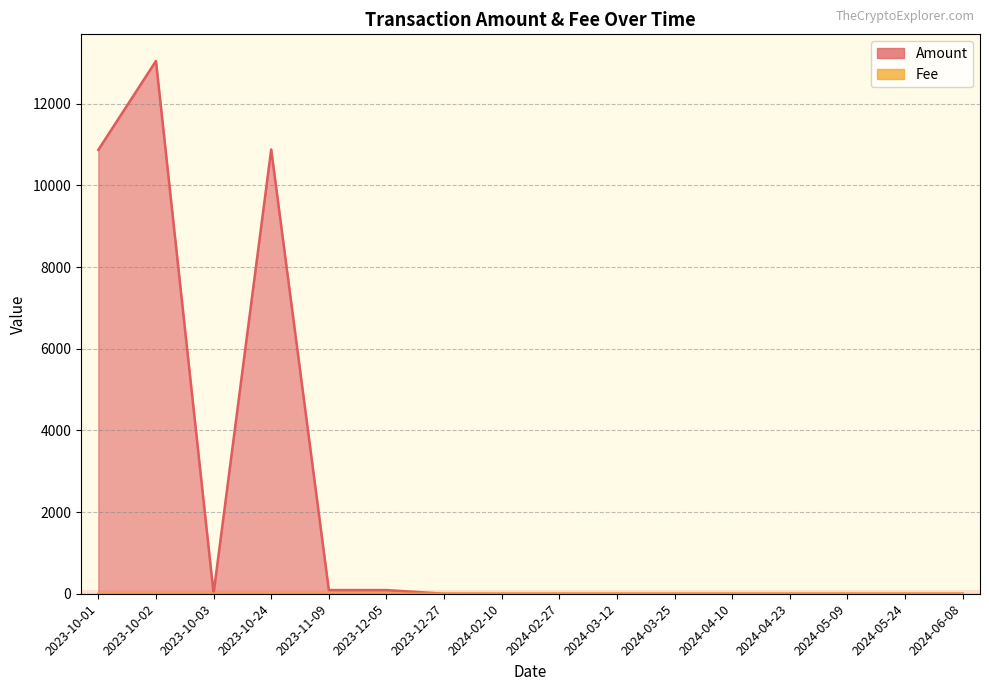

True or false: Amount has more than 0 interior local peaks.

True